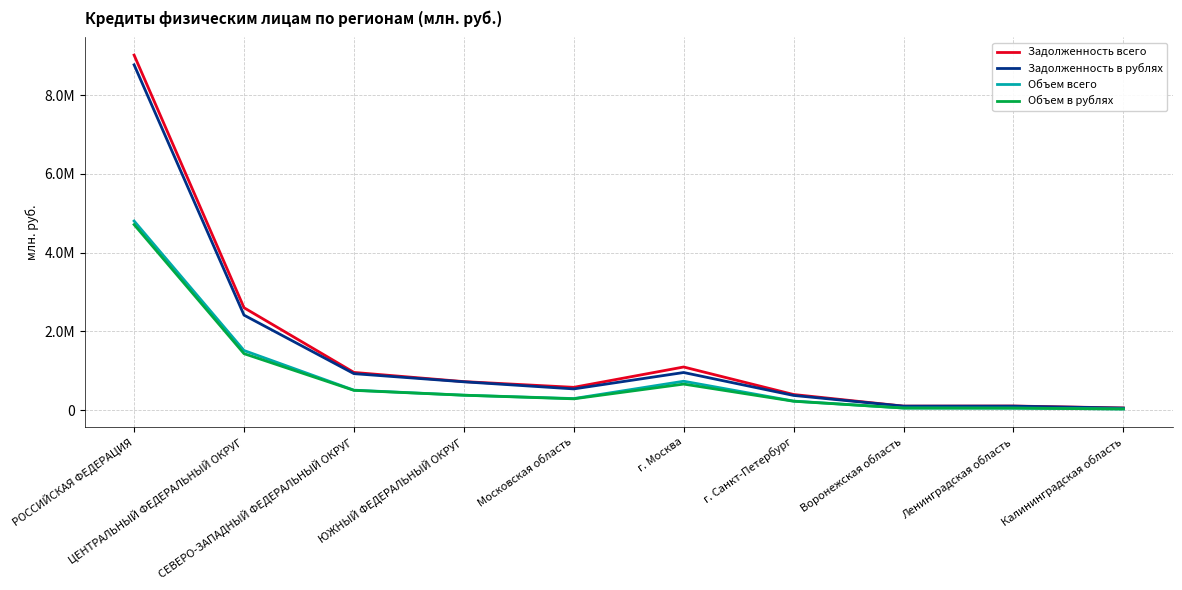

Rank the series by their maximum value, from lowest to highest.

Объем в рублях, Объем всего, Задолженность в рублях, Задолженность всего